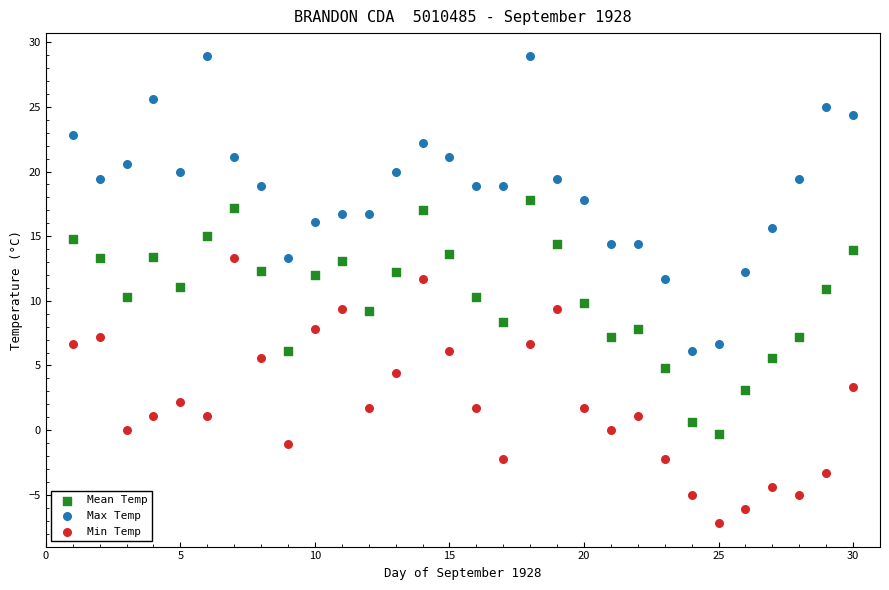

Which series contains the highest Y value?

Max Temp